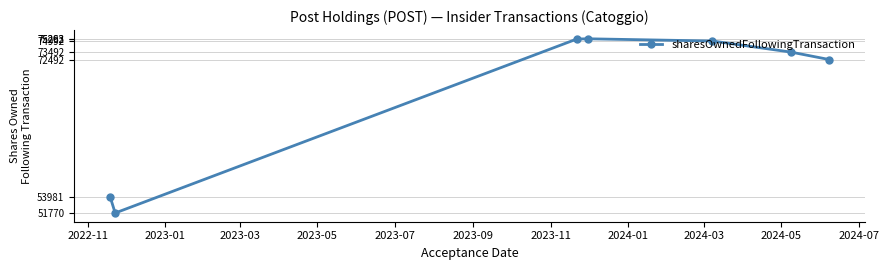

What is the value of the 6th point from the left?

73492